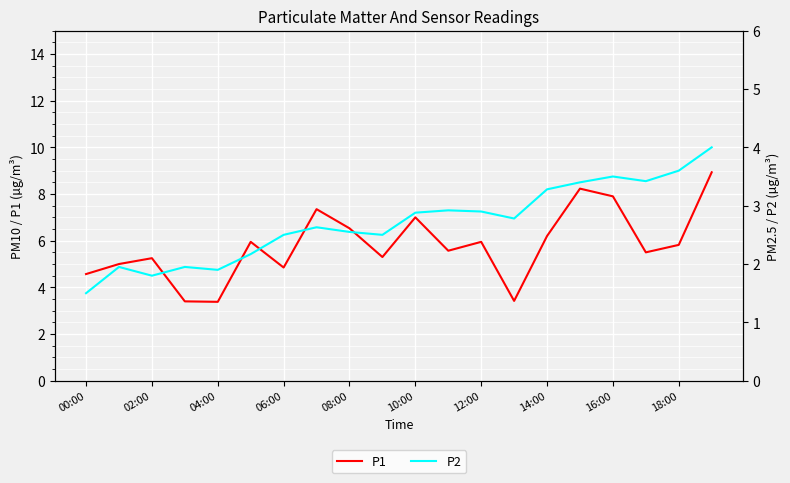

The P1 series shows 4.0 at 12:00. True or false?

False